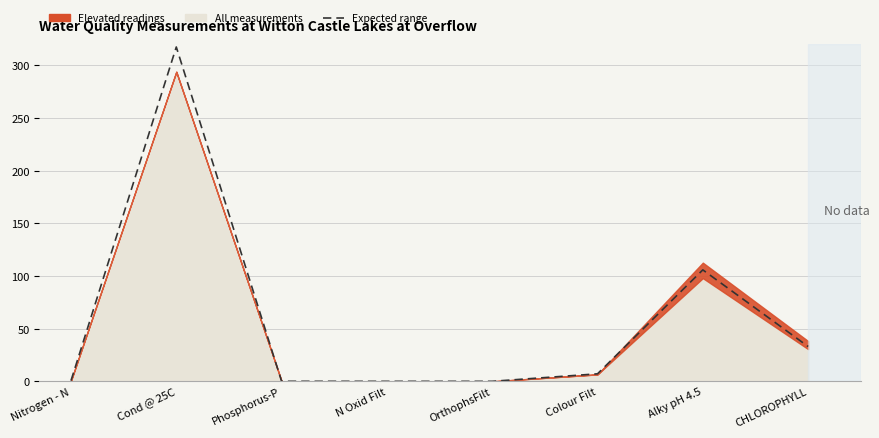

The value at Nitrogen - N is 0.6. True or false?

True